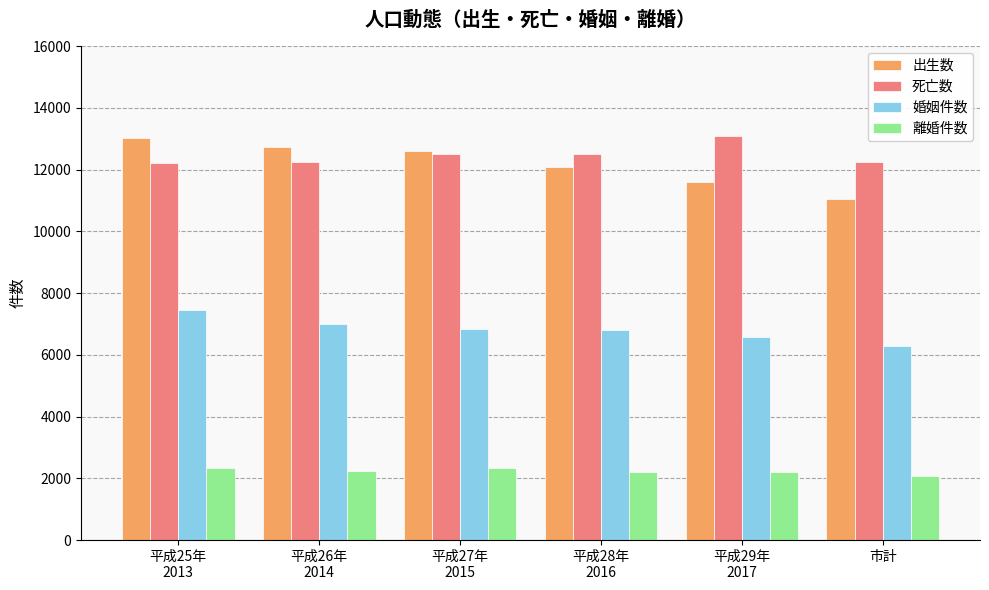

What is the spread (max minus min) of values at 平成27年
2015?

10301